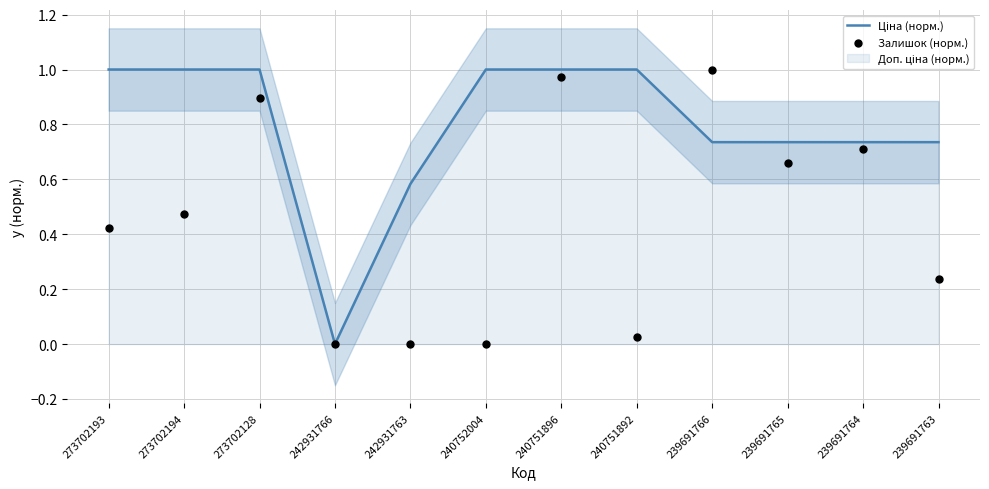

Which series has the largest total across all categories?

Ціна (норм.)